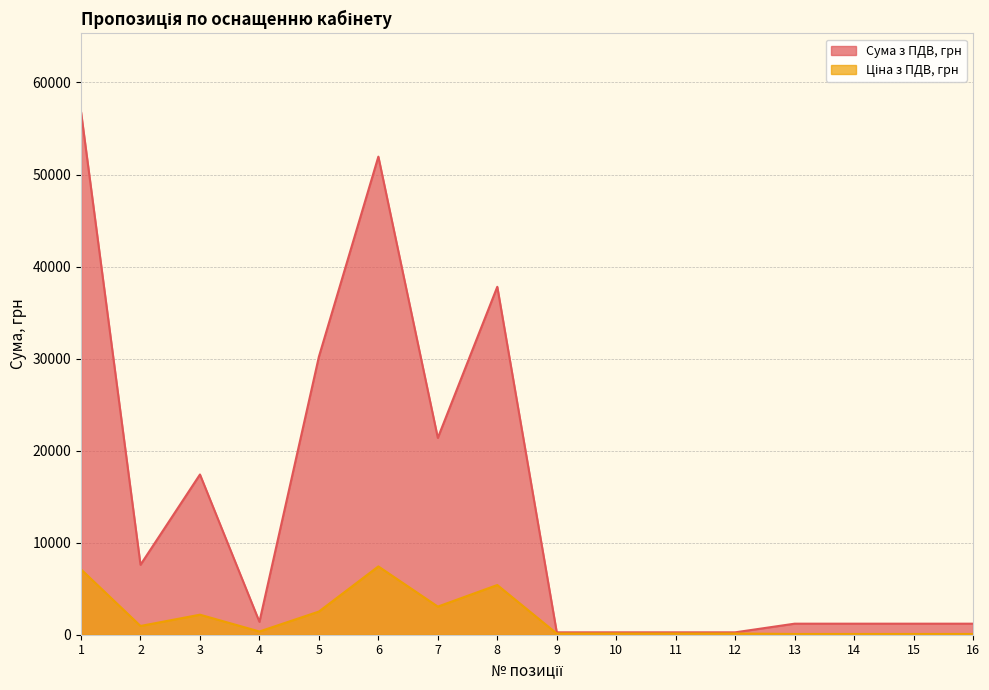

At which label does Сума з ПДВ, грн reach its minimum?

9